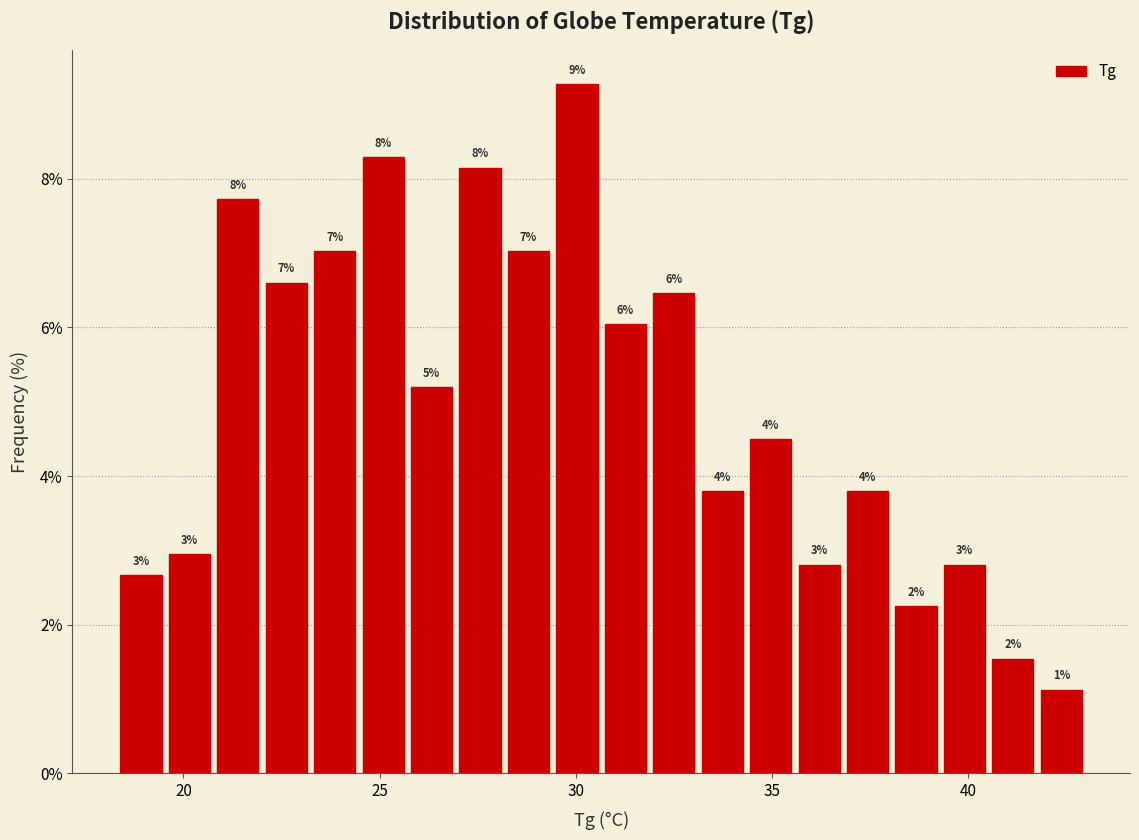

Around what value on the x-axis is the tallest bar? Give the approximate position of its centre, as read against the axis.

30.0